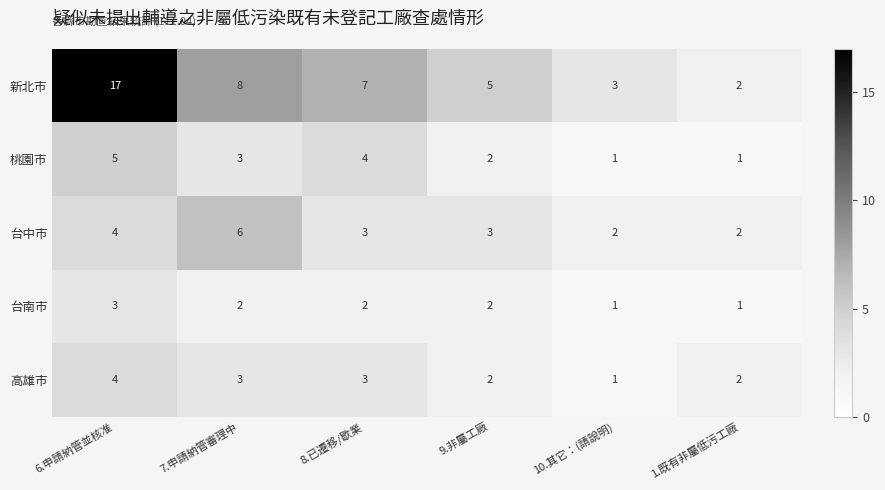

What is the smallest value displayed?

1